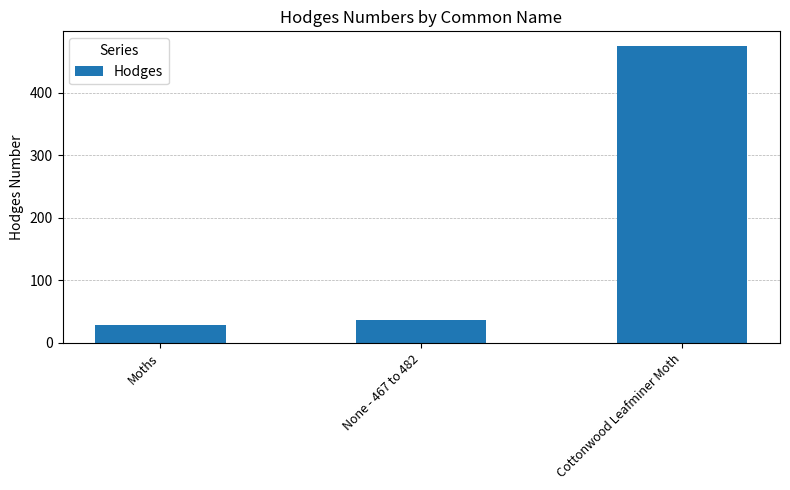

What is the label of the 1st bar from the right?

Cottonwood Leafminer Moth